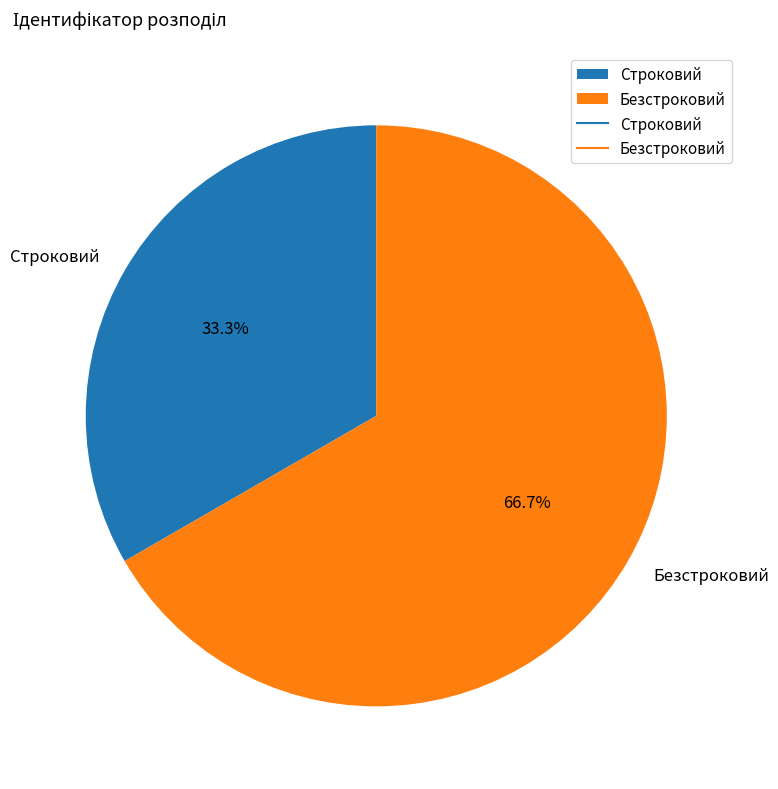

Is it true that Строковий is 33% of the pie?

True